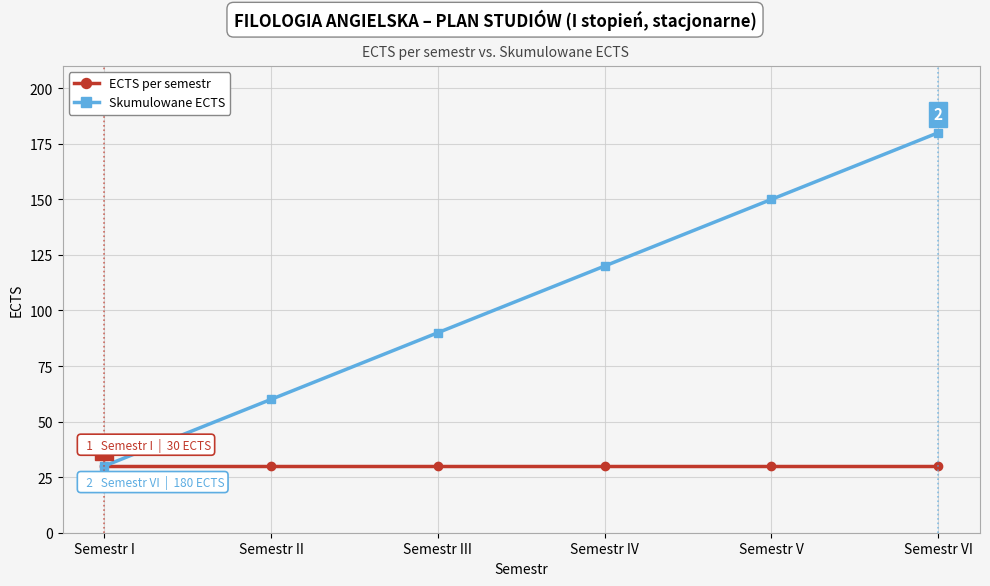

Which series has the largest total across all categories?

Skumulowane ECTS